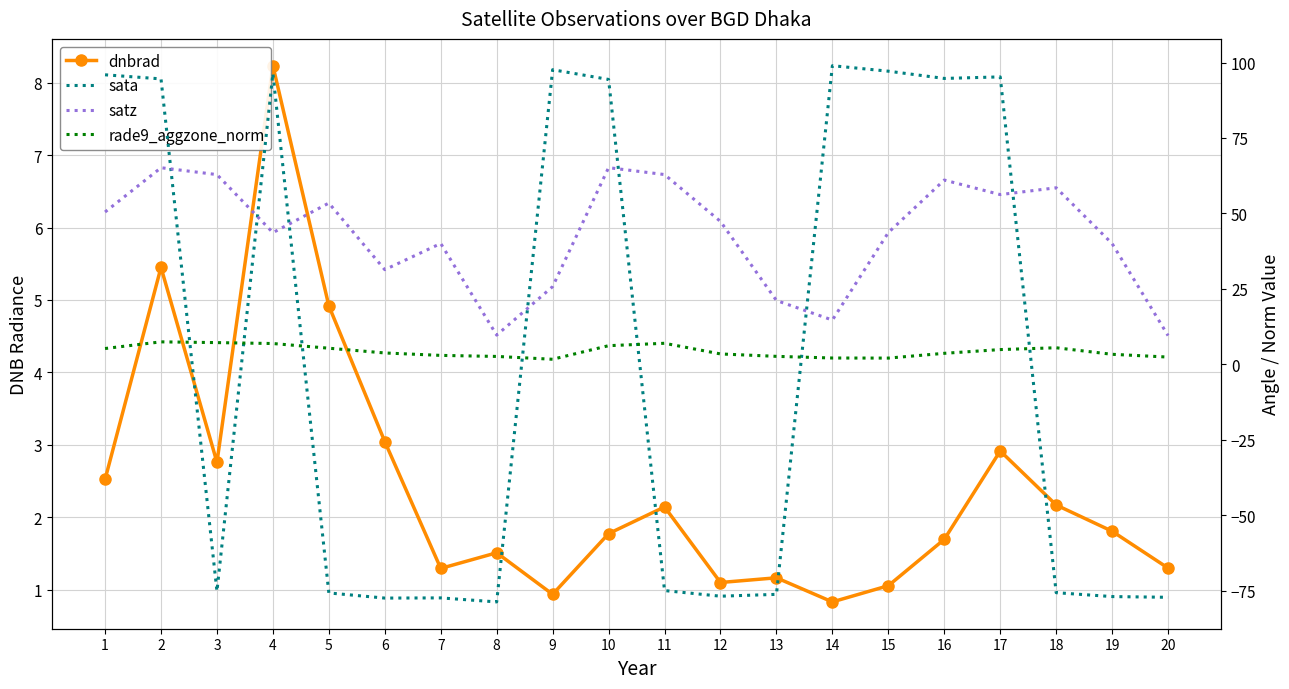

At how many categories does at least one series exceed -61?

20